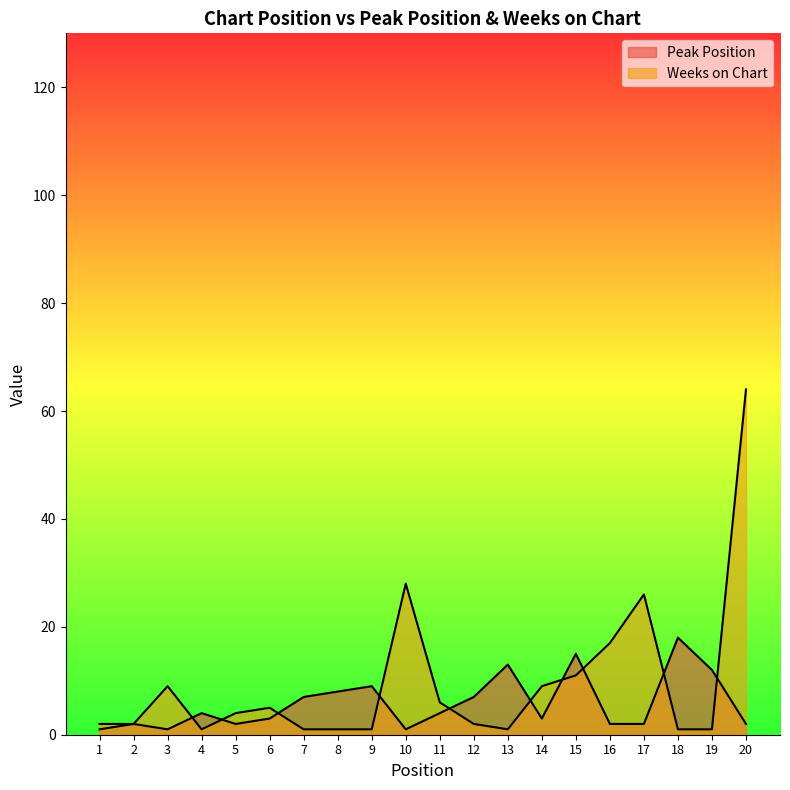

The Peak Position series shows 0 at 20. True or false?

False